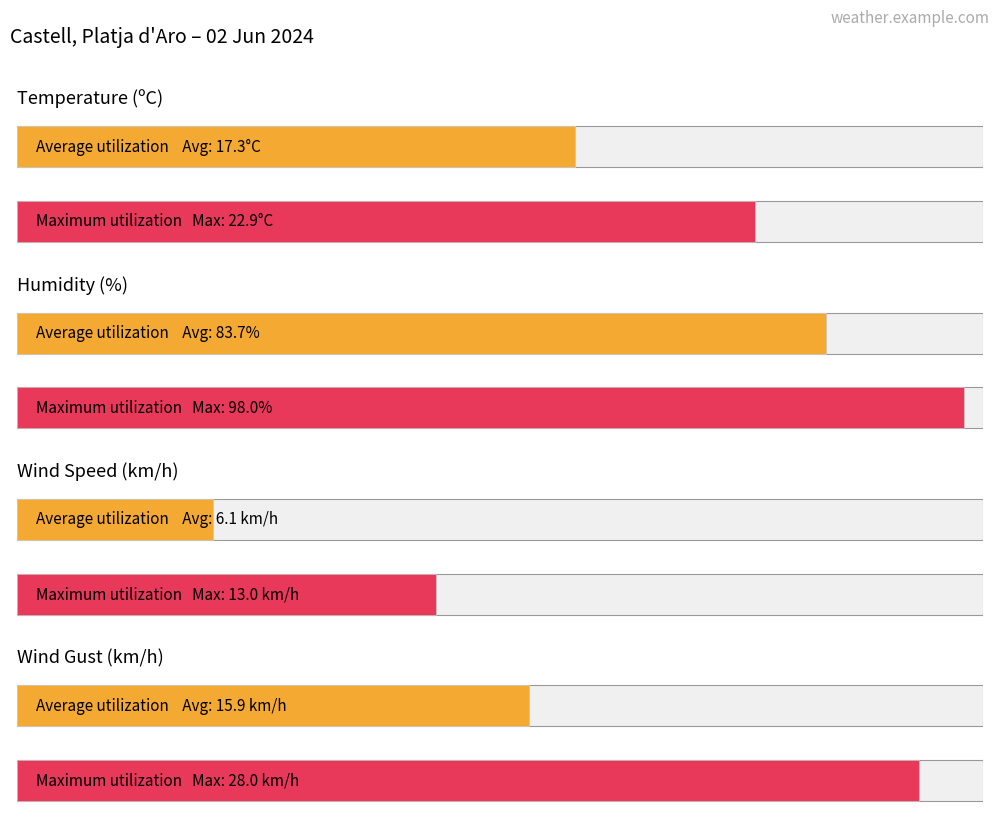

True or false: Racha (km/h) has a value of 11.7 at 20:00.

False